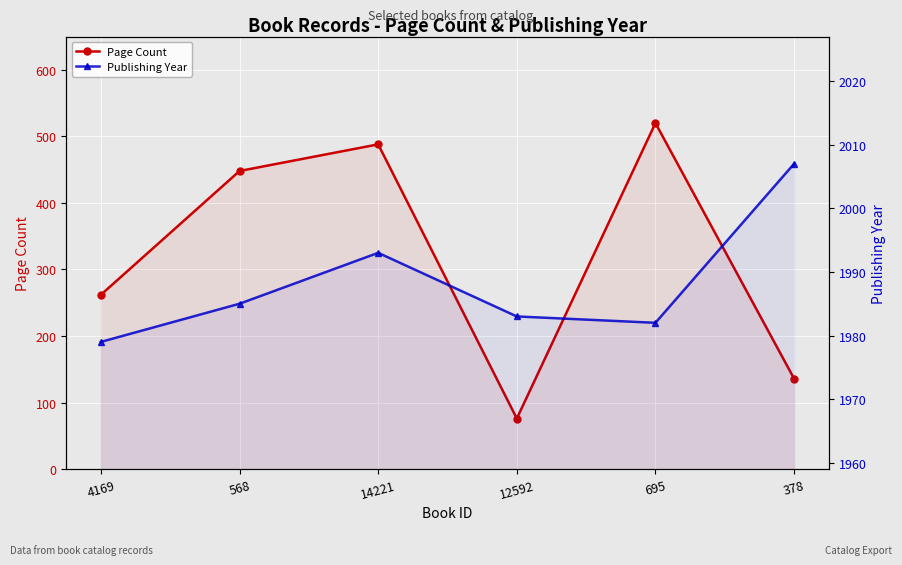

What is the label of the 3rd point from the right?

12592